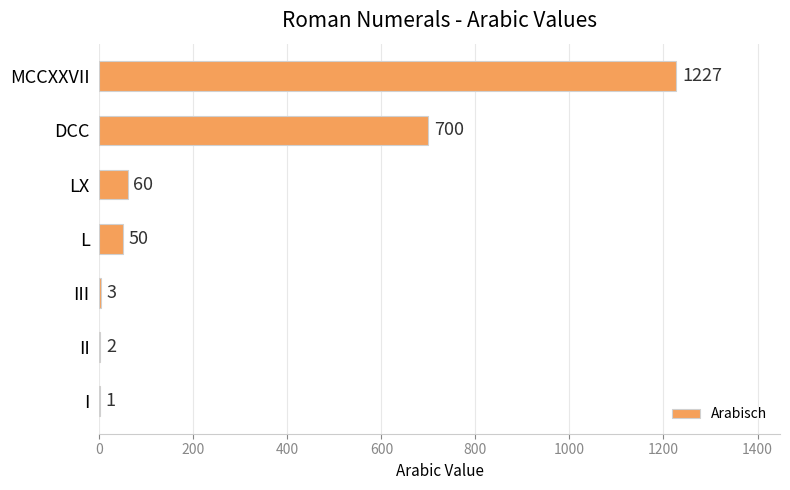

Reading top to bottom, transcribe all the data shown in this chart.

MCCXXVII=1227	DCC=700	LX=60	L=50	III=3	II=2	I=1